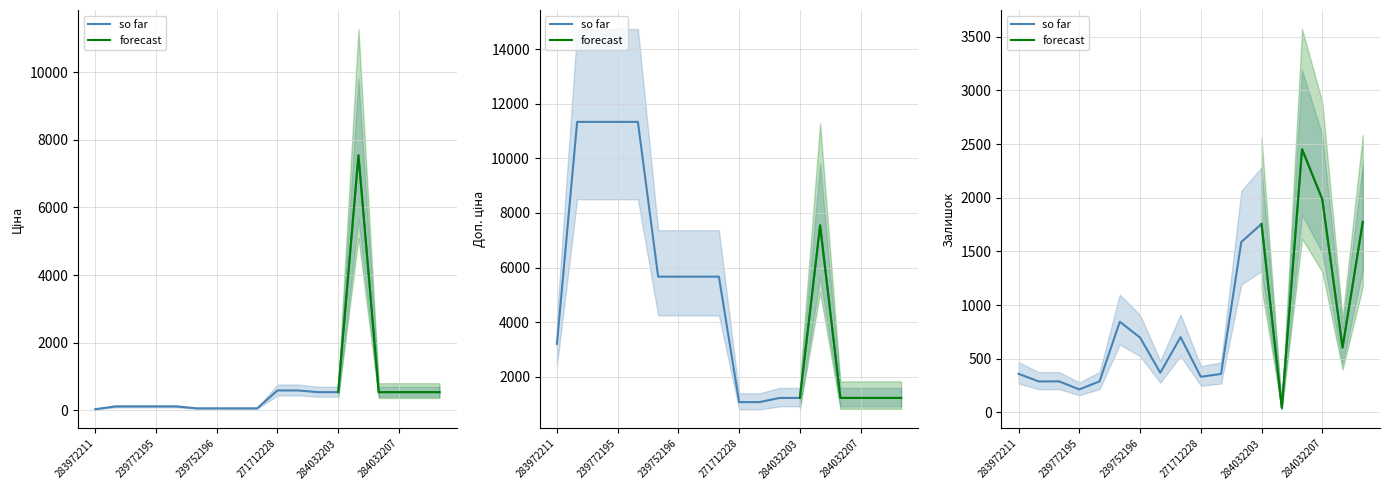

At how many categories does at least one series exceed 3396?

9